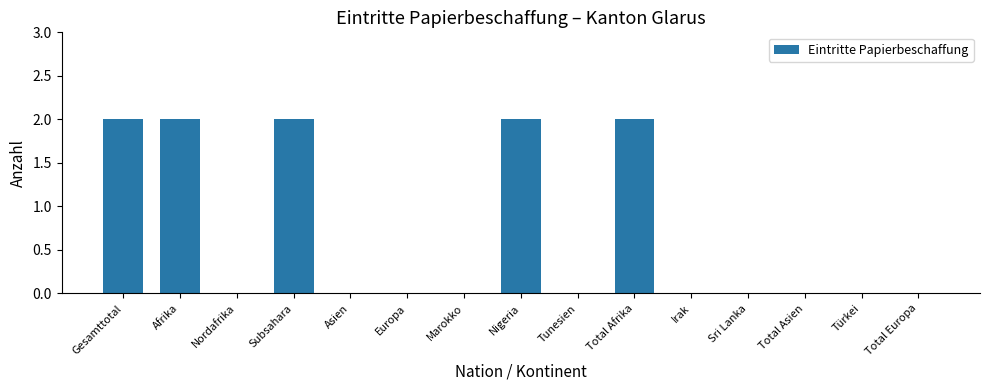

How many values are between 0 and 2?

15